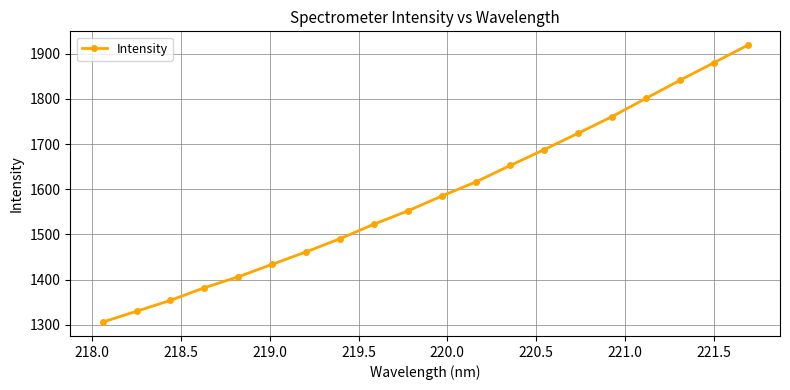

What is the value of the 2nd point from the left?

1329.6